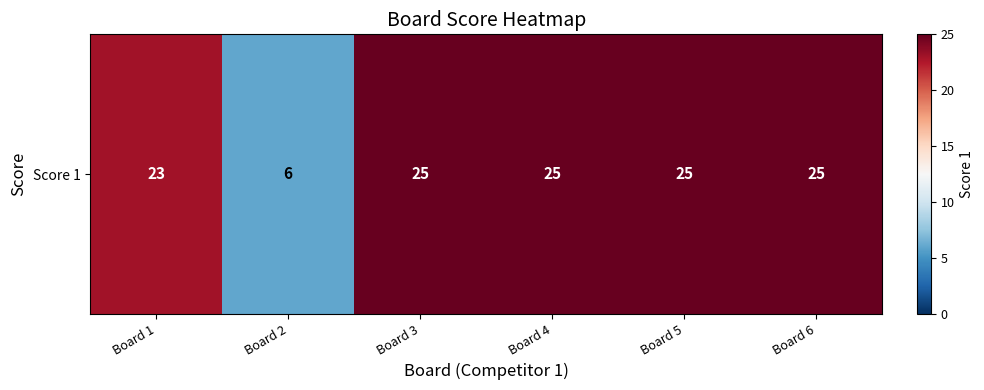

How many data points are less than 25?

2